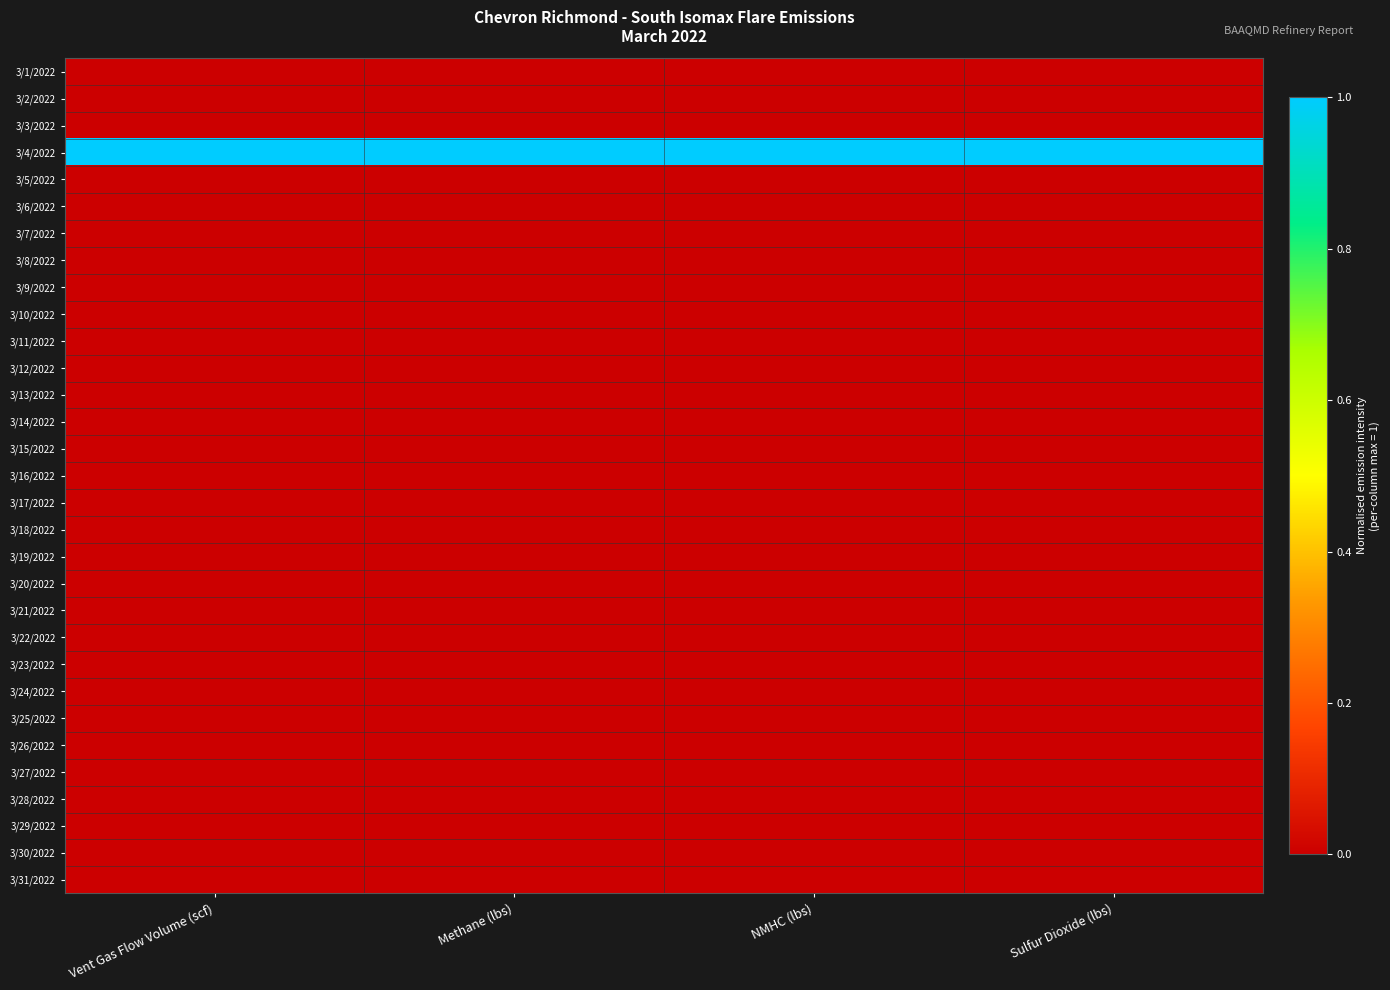

Rank the series at NMHC (lbs) from highest to lowest value.

3/4/2022, 3/5/2022, 3/8/2022, 3/1/2022, 3/2/2022, 3/3/2022, 3/6/2022, 3/7/2022, 3/9/2022, 3/10/2022, 3/11/2022, 3/12/2022, 3/13/2022, 3/14/2022, 3/15/2022, 3/16/2022, 3/17/2022, 3/18/2022, 3/19/2022, 3/20/2022, 3/21/2022, 3/22/2022, 3/23/2022, 3/24/2022, 3/25/2022, 3/26/2022, 3/27/2022, 3/28/2022, 3/29/2022, 3/30/2022, 3/31/2022